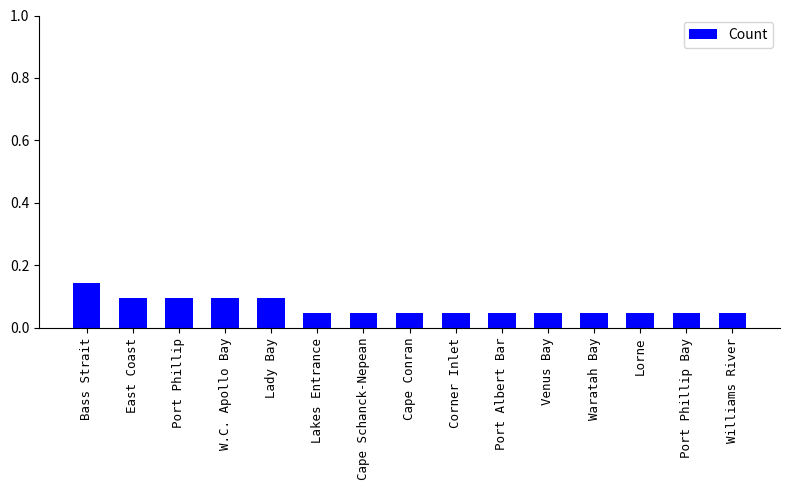

Does the chart contain any negative values?

No